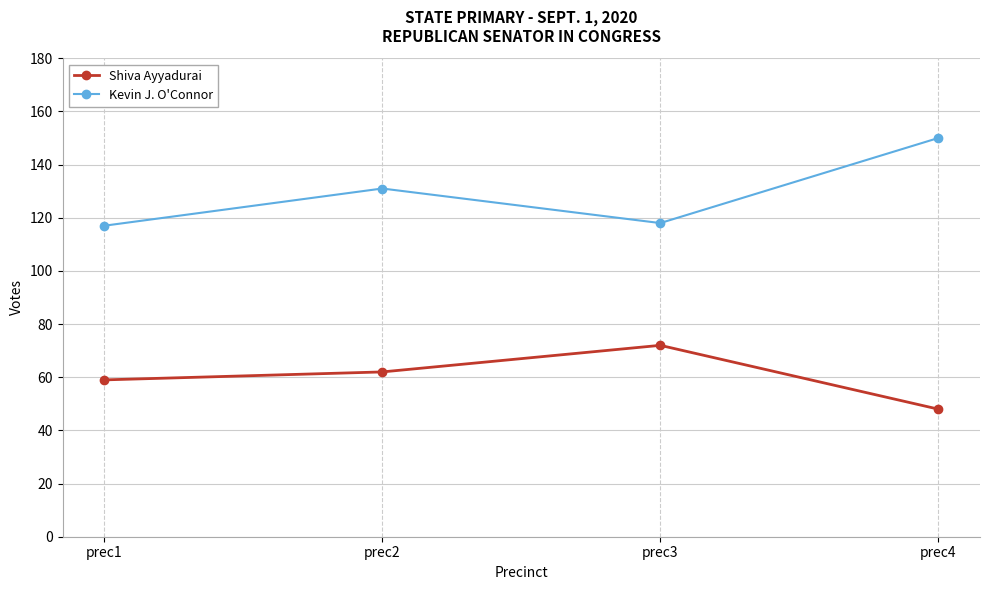

True or false: Kevin J. O'Connor has more than 0 points higher than both neighbors.

True